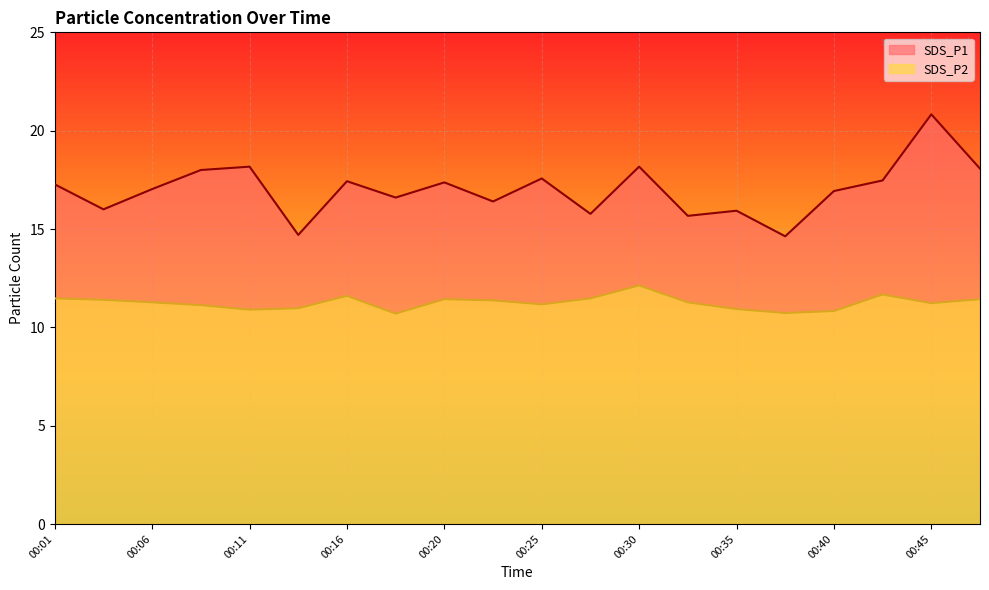

True or false: SDS_P2 and SDS_P1 cross at least once.

False